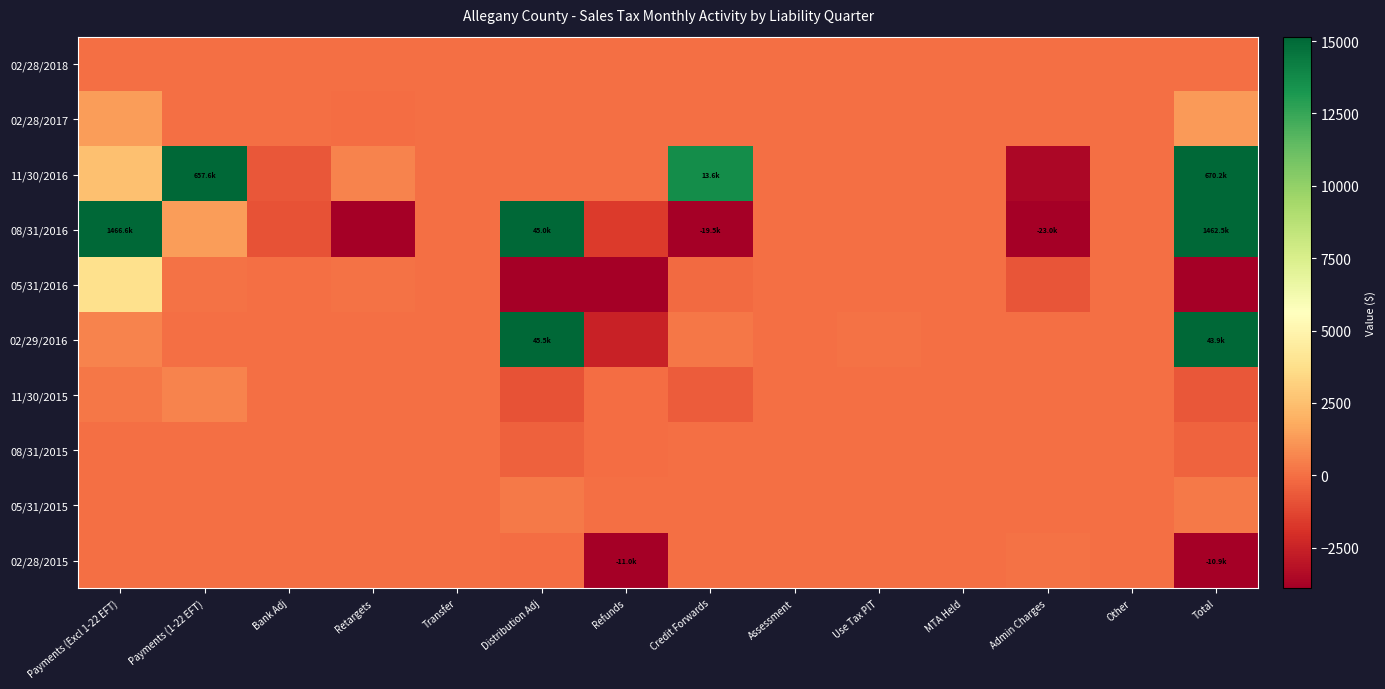

At which category is the sum across all series the highest?

Total